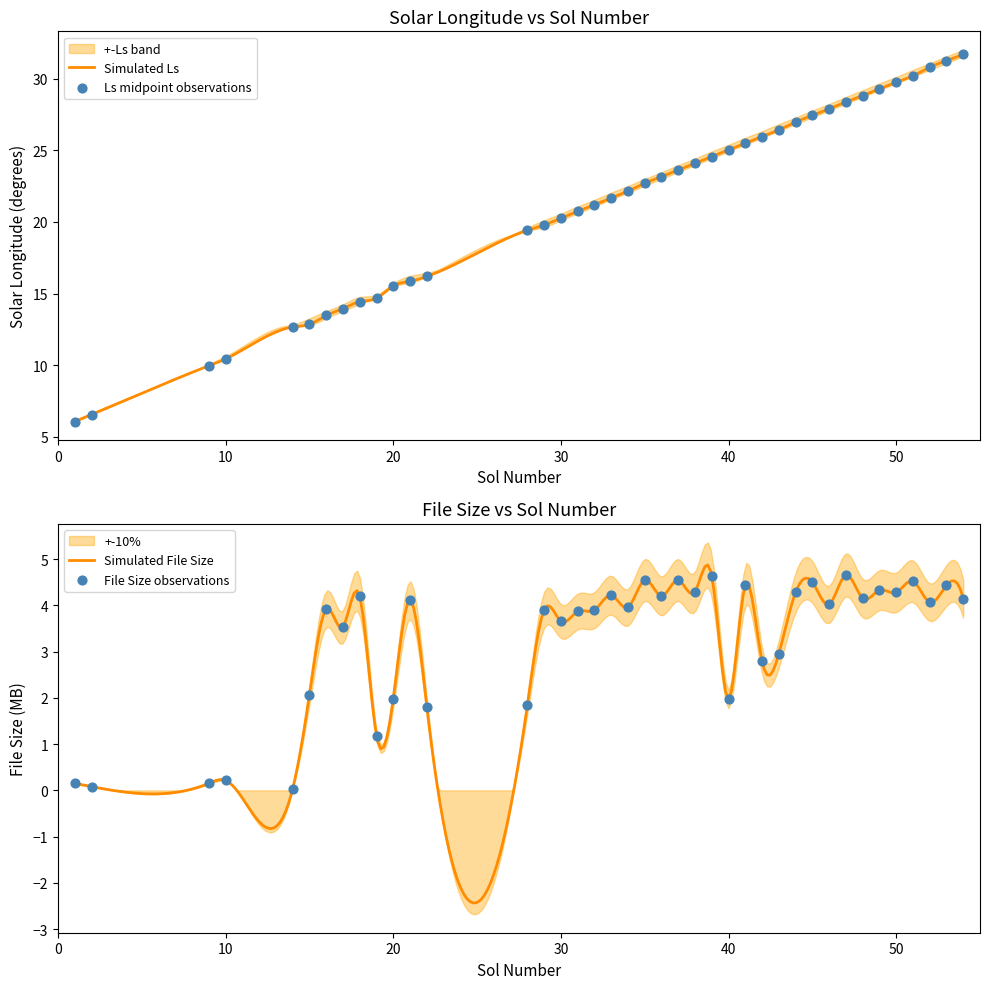

Which series has the widest spread of Y values?

stop_solar_longitude